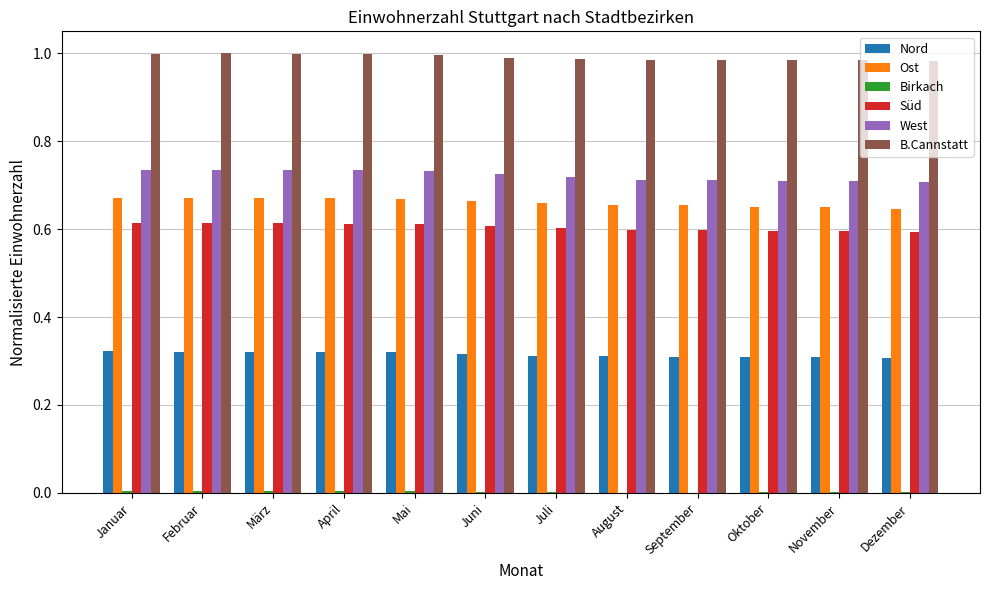

How many groups of bars are there?

12